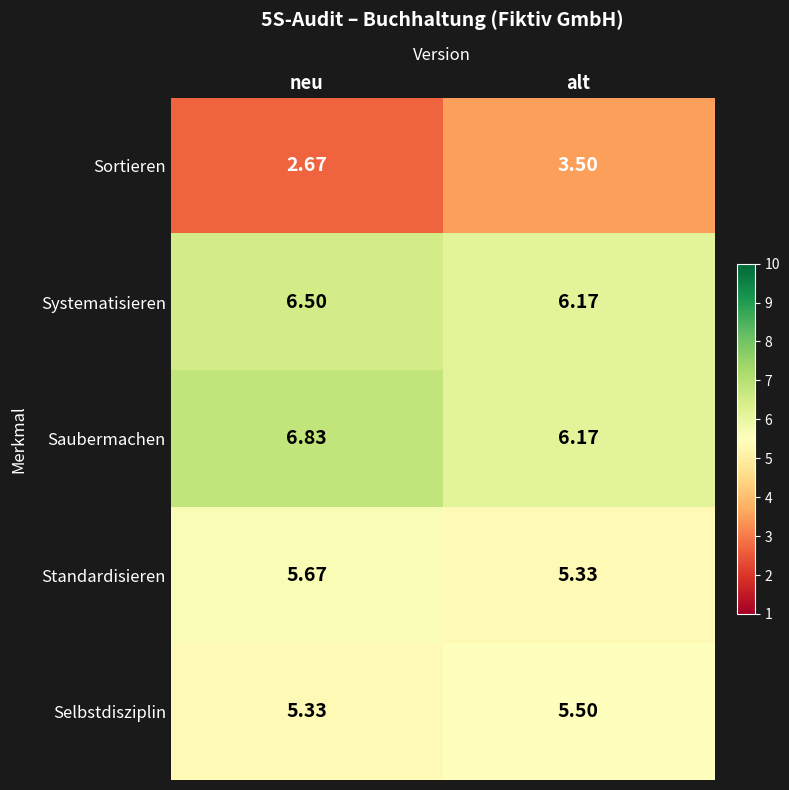

Where is Systematisieren nearest to the value 6?

alt